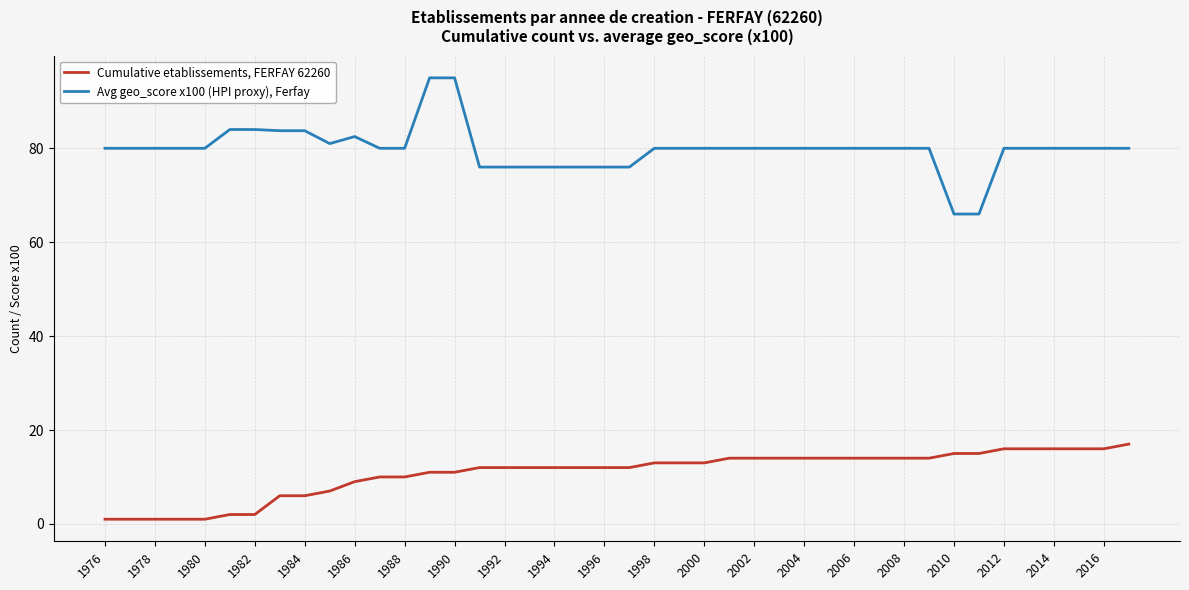

How many distinct data groups are displayed?

2